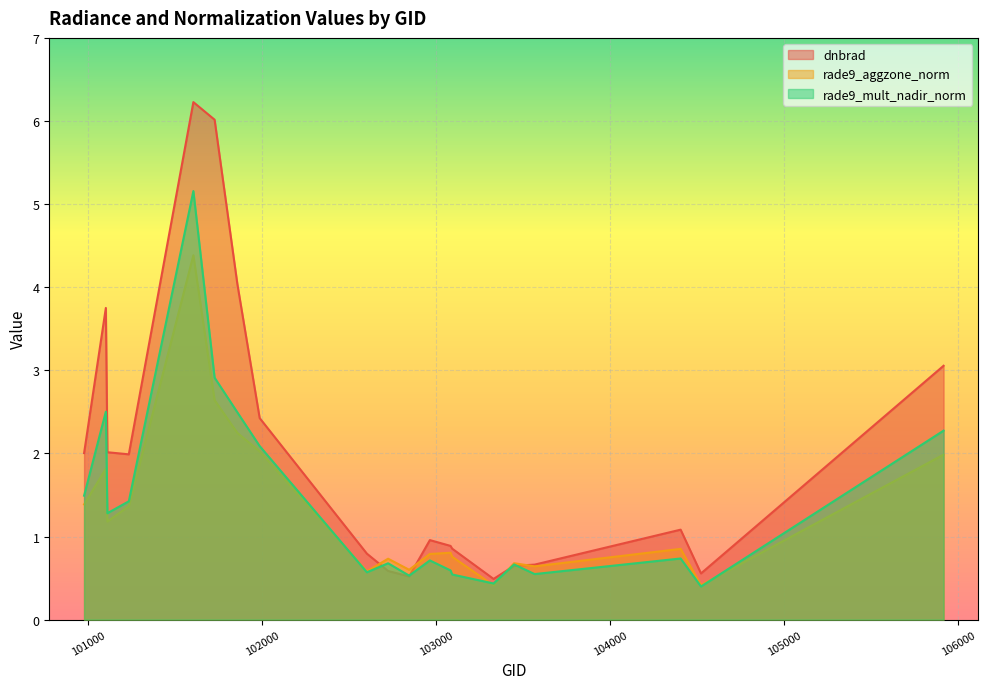

What is the smallest value displayed?

0.4